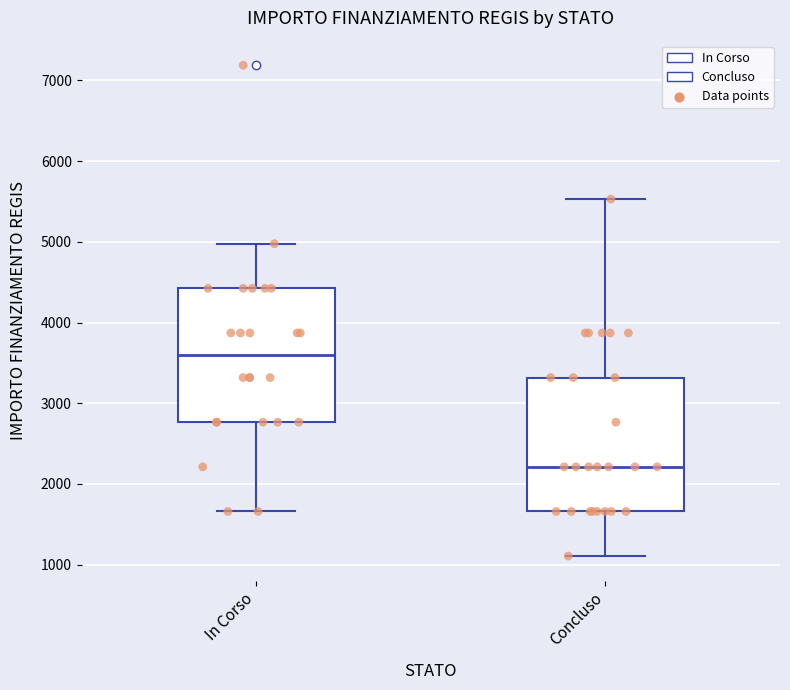

Which box's median line is the highest?

In Corso